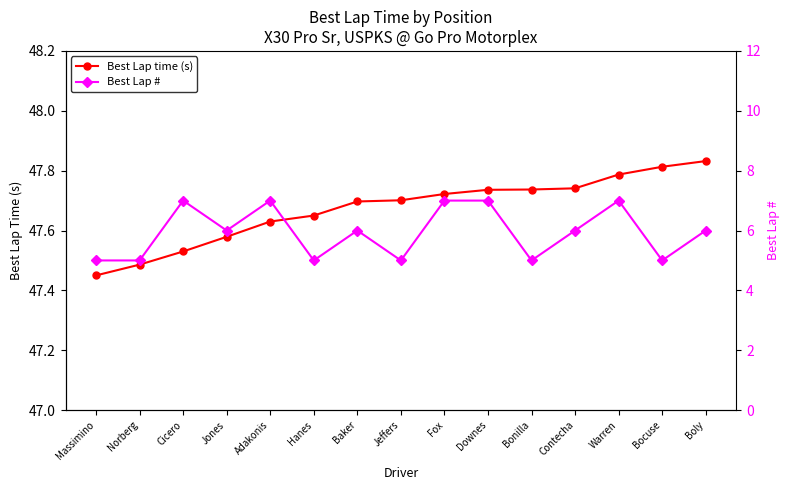

List the labels in order of Best Lap time (s) value, smallest first.

Massimino, Norberg, Cicero, Jones, Adakonis, Hanes, Baker, Jeffers, Fox, Downes, Bonilla, Contecha, Warren, Bocuse, Boly